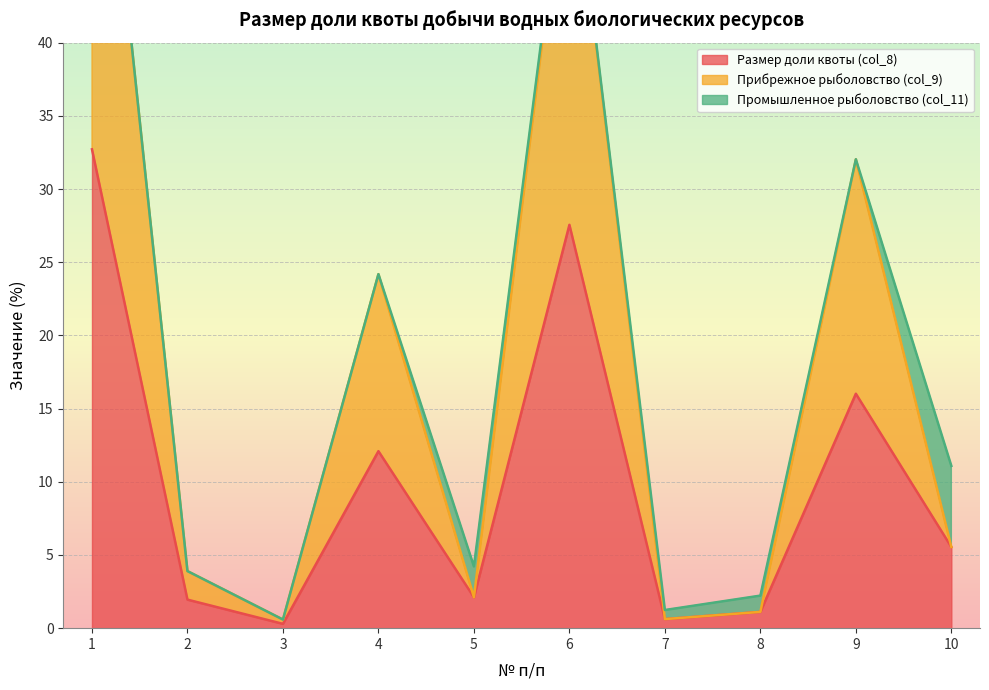

Where does the Размер доли квоты (col_8) series first go above 5?

1